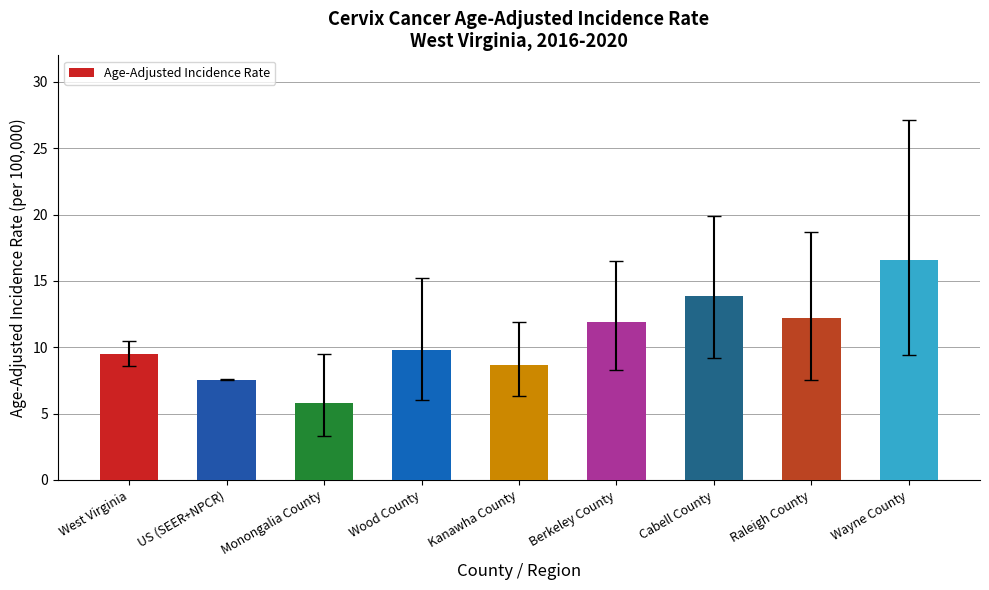

Which label corresponds to the largest value in the chart?

Wayne County